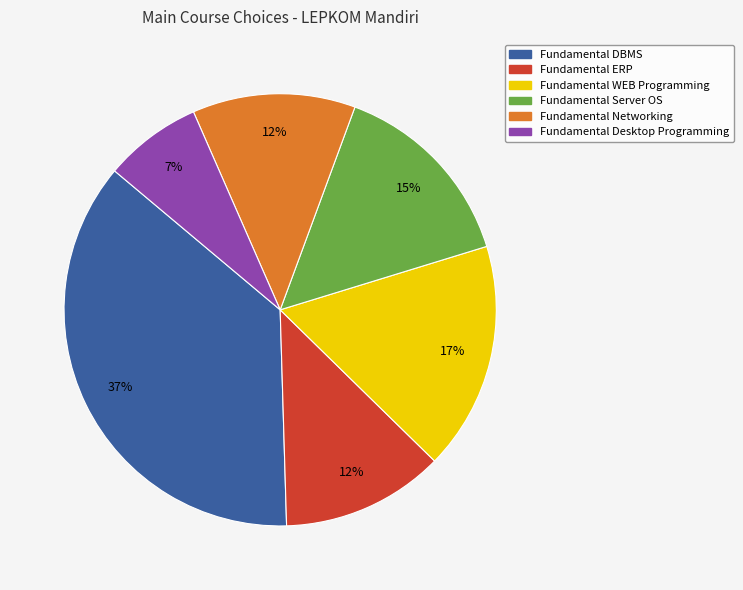

Is there any slice that represents more than half of the pie?

No